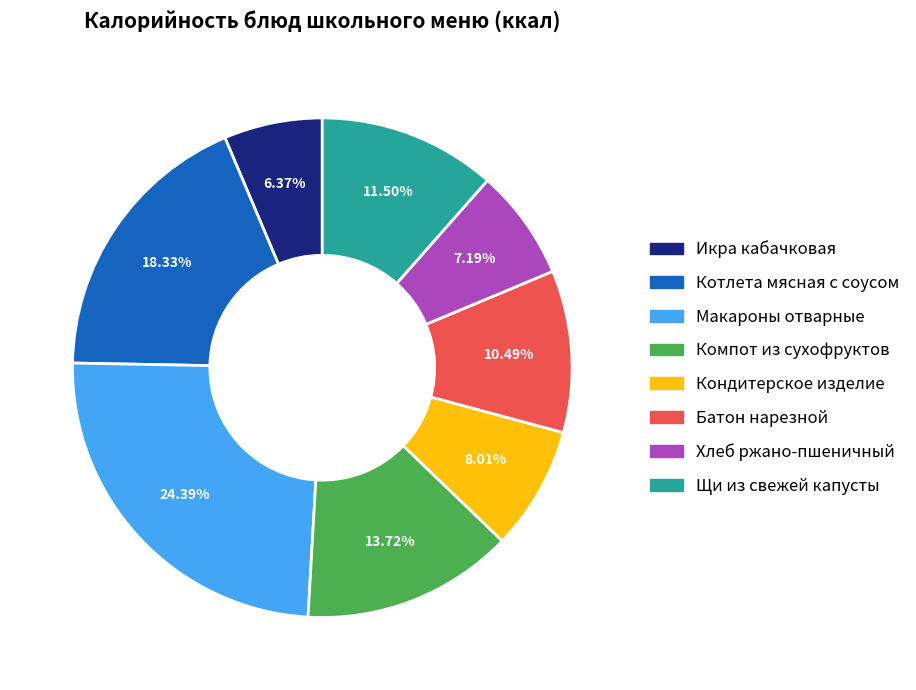

Is Компот из сухофруктов the majority of the pie?

No